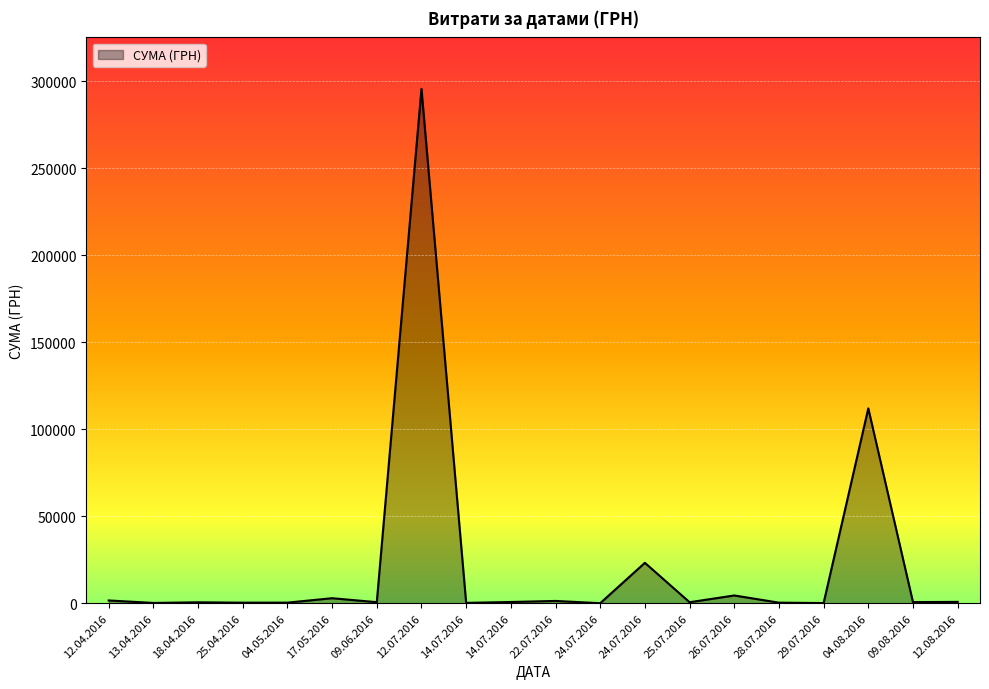

How many categories are shown in the chart?

20